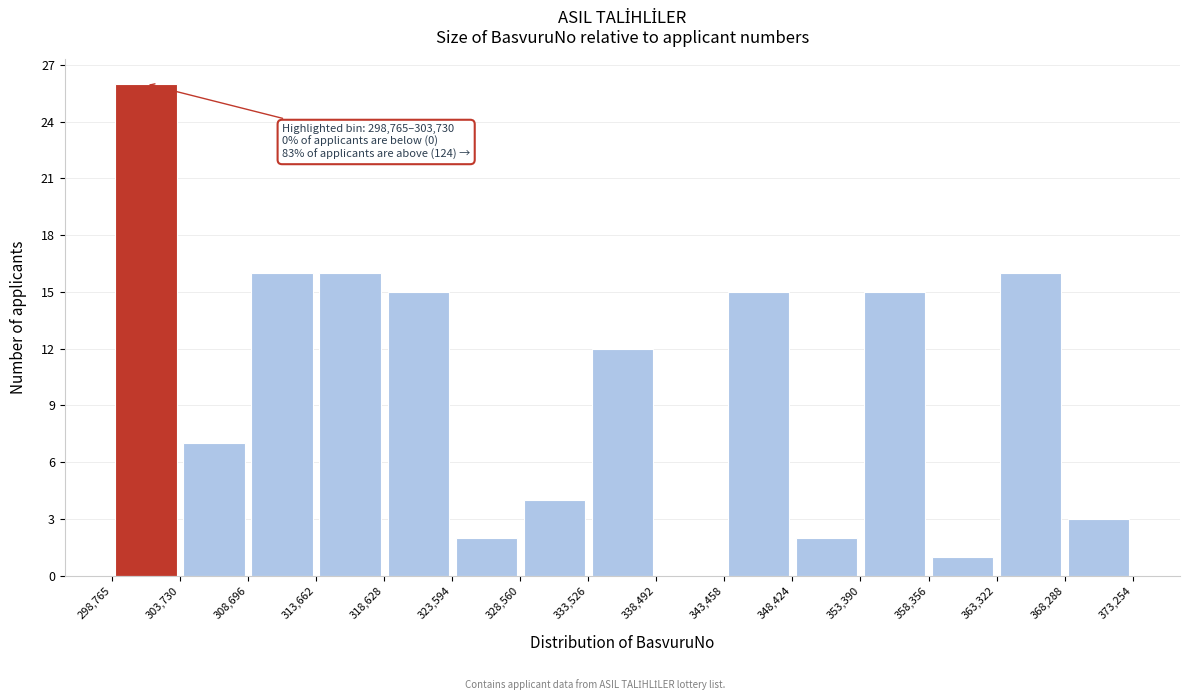

Which range on the x-axis has the tallest bar?

298,765 to 303,730